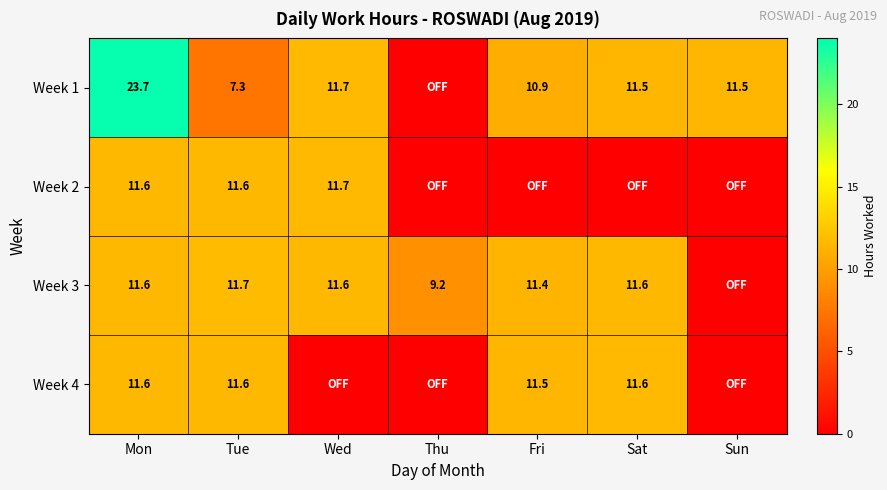

What is the difference between the Week 1 values at Fri and Sun?

0.6